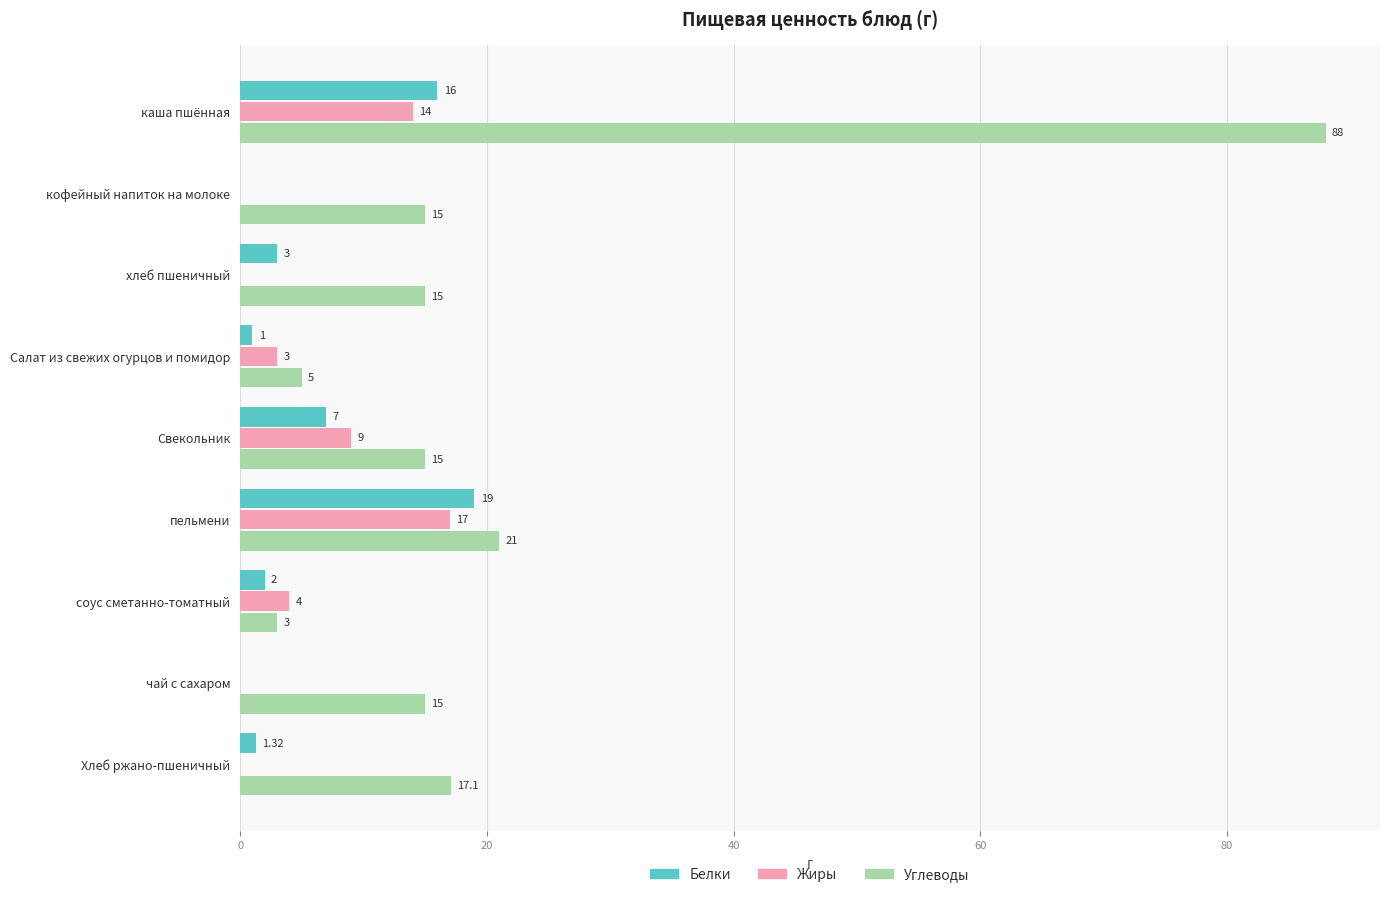

What is the average value of the Углеводы series?

21.6